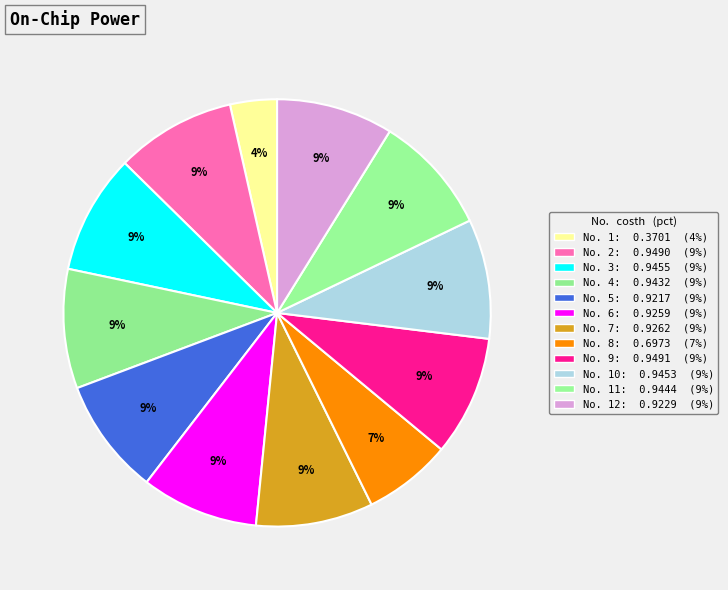

How many slices are in this pie chart?

12